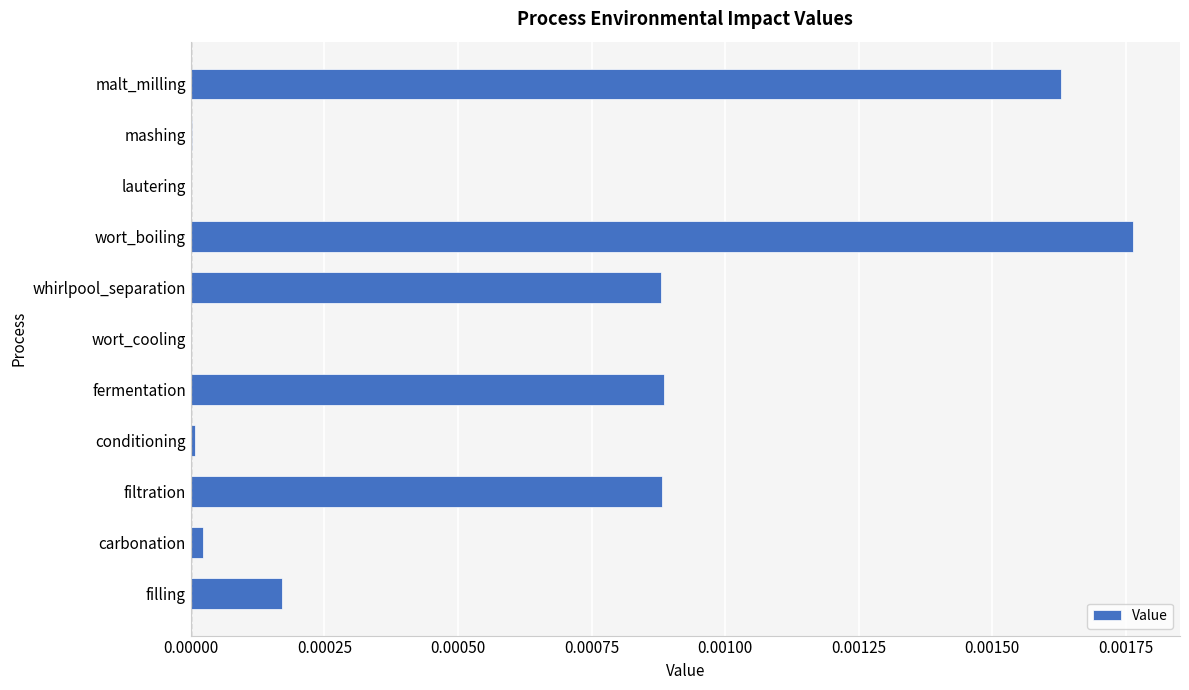

The chart shows a value of 0.0 at fermentation. True or false?

True